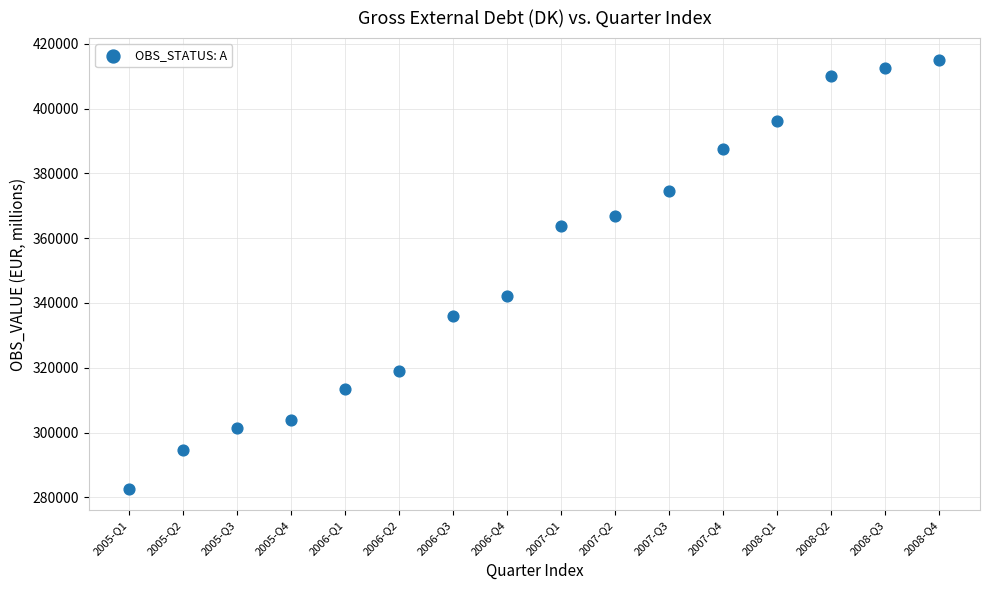

What Y value in the scatter plot is closest to 348888?

342042.8